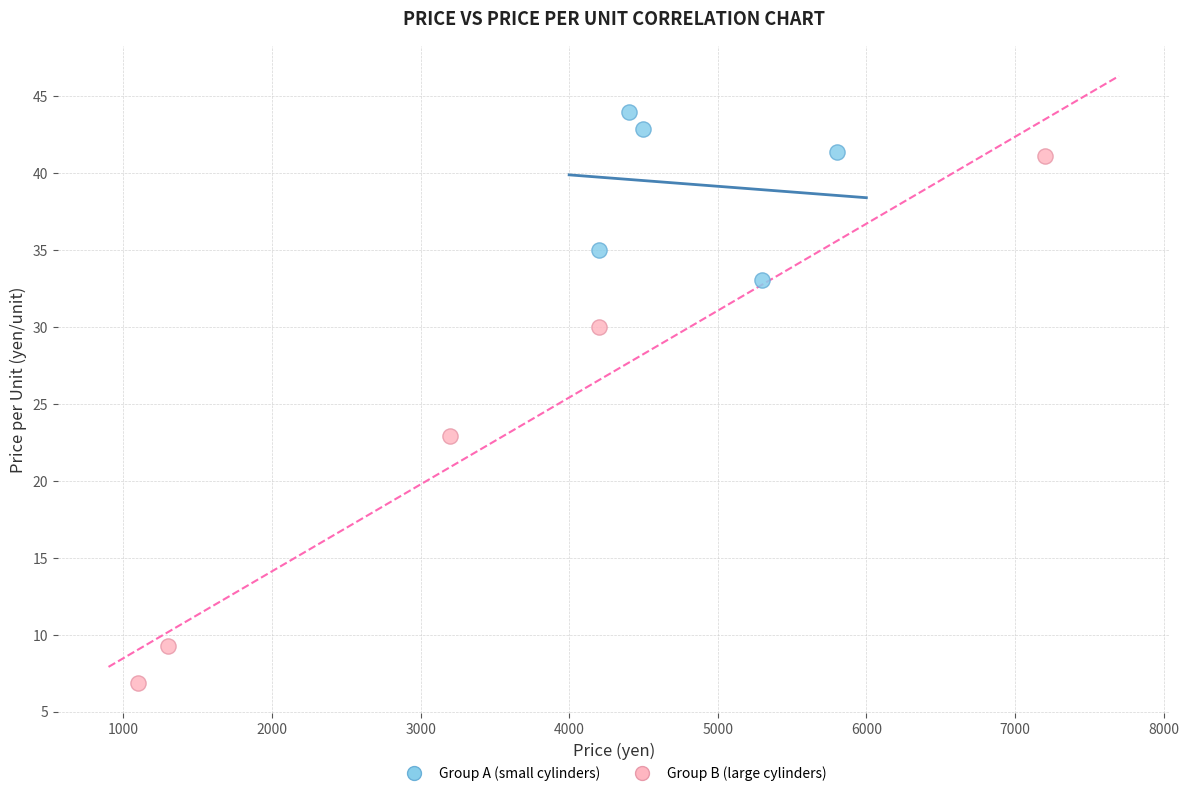

Which series has the largest Y range (max minus min)?

Group B (large cylinders)